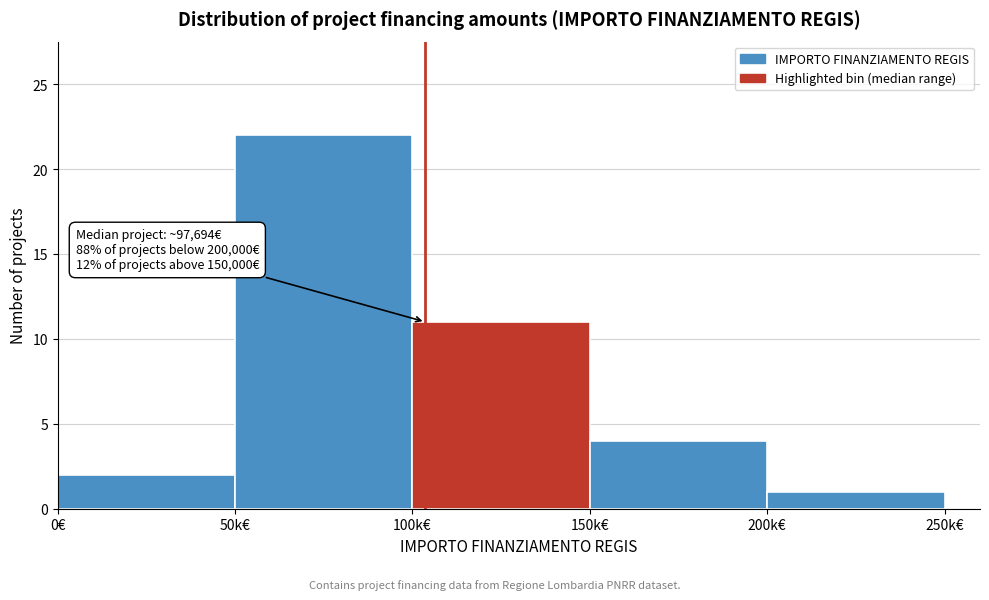

Reading right to left, what are all the values shown in this chart?

1	4	11	22	2